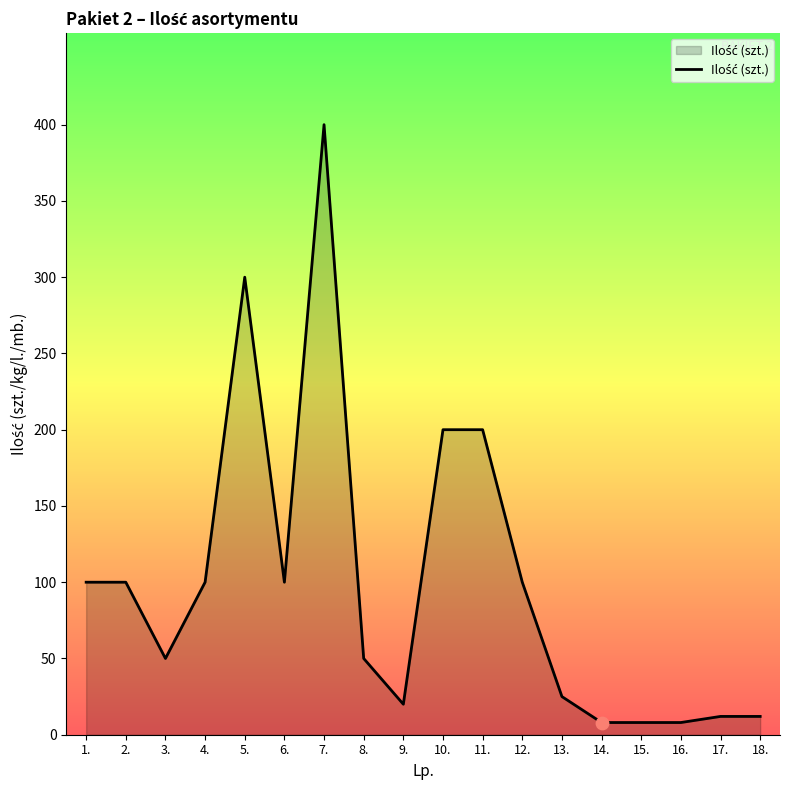

What is the ratio of the value at 1. to the value at 14.?

12.5